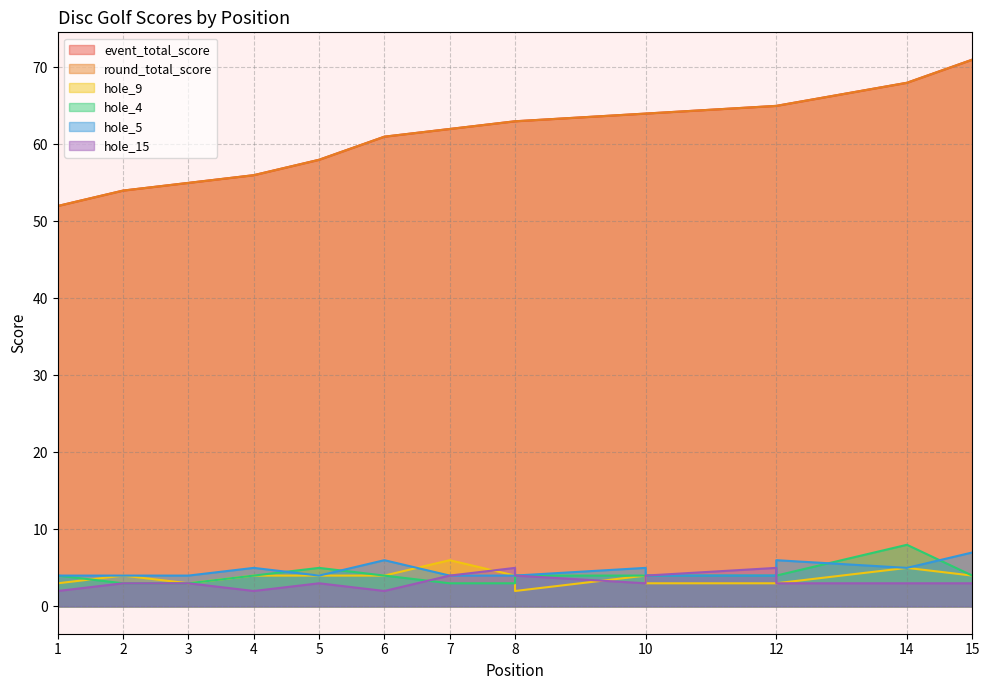

What is the total value across all series at 10?

144